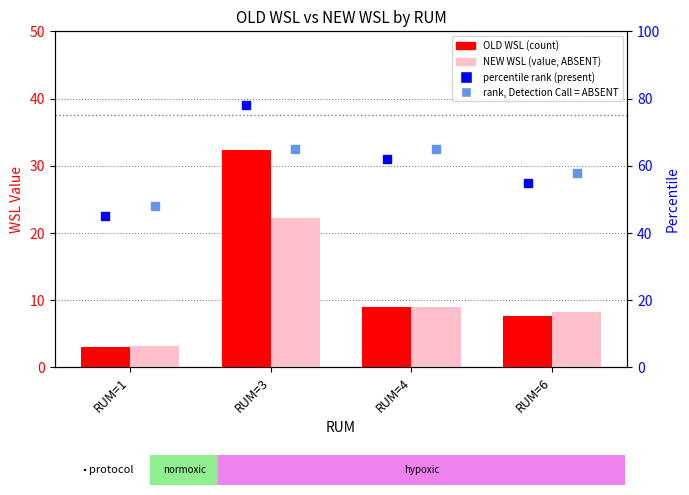

Which series reaches the minimum Y coordinate?

OLD WSL (count)